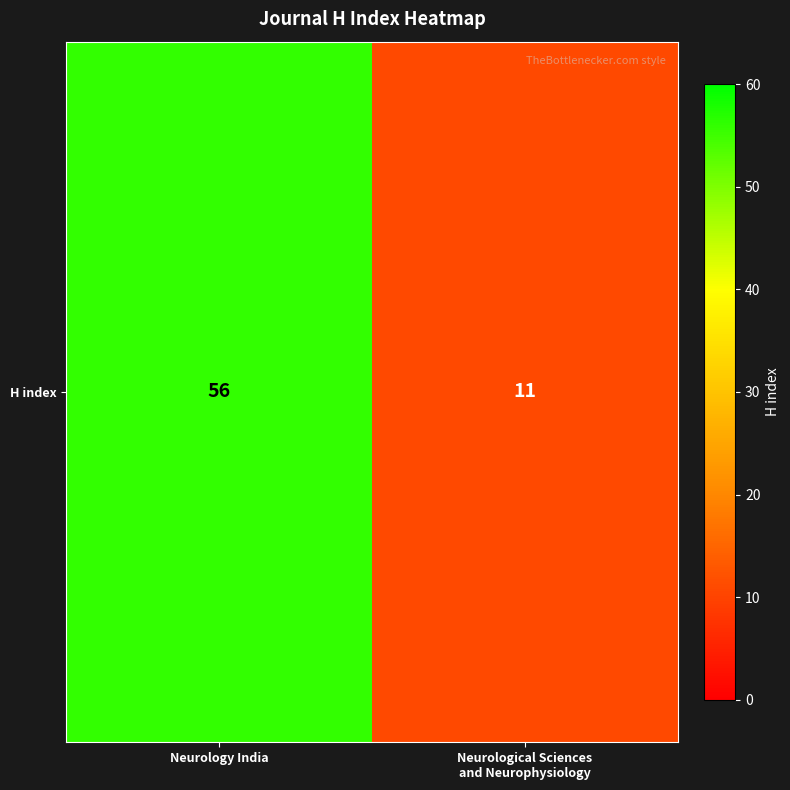

Which label corresponds to the largest value in the chart?

Neurology India